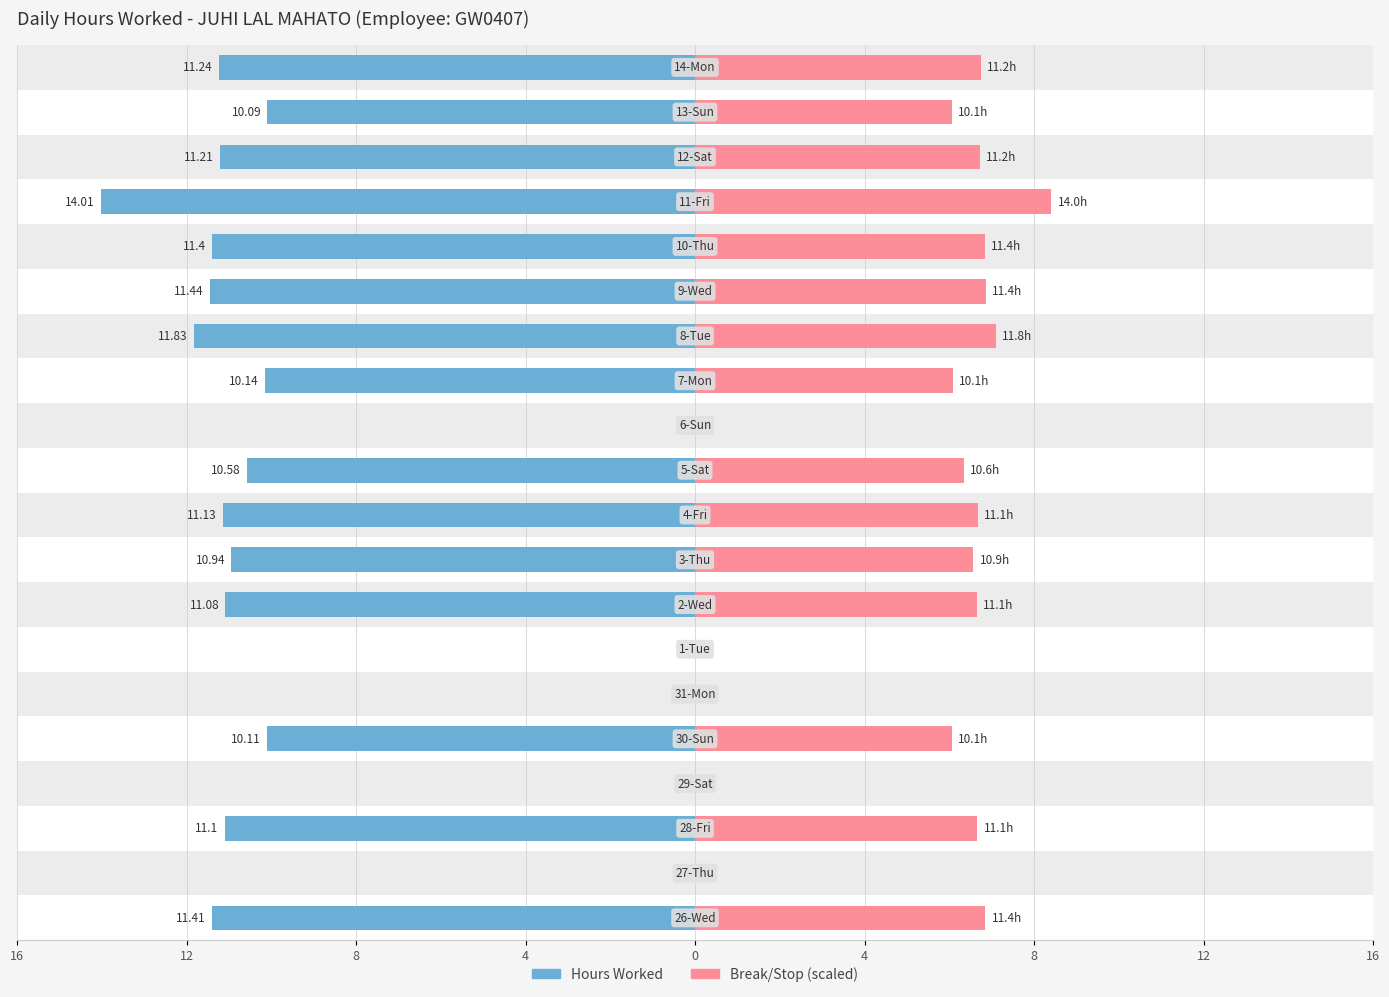

Between 10 and 13, which is larger?

10